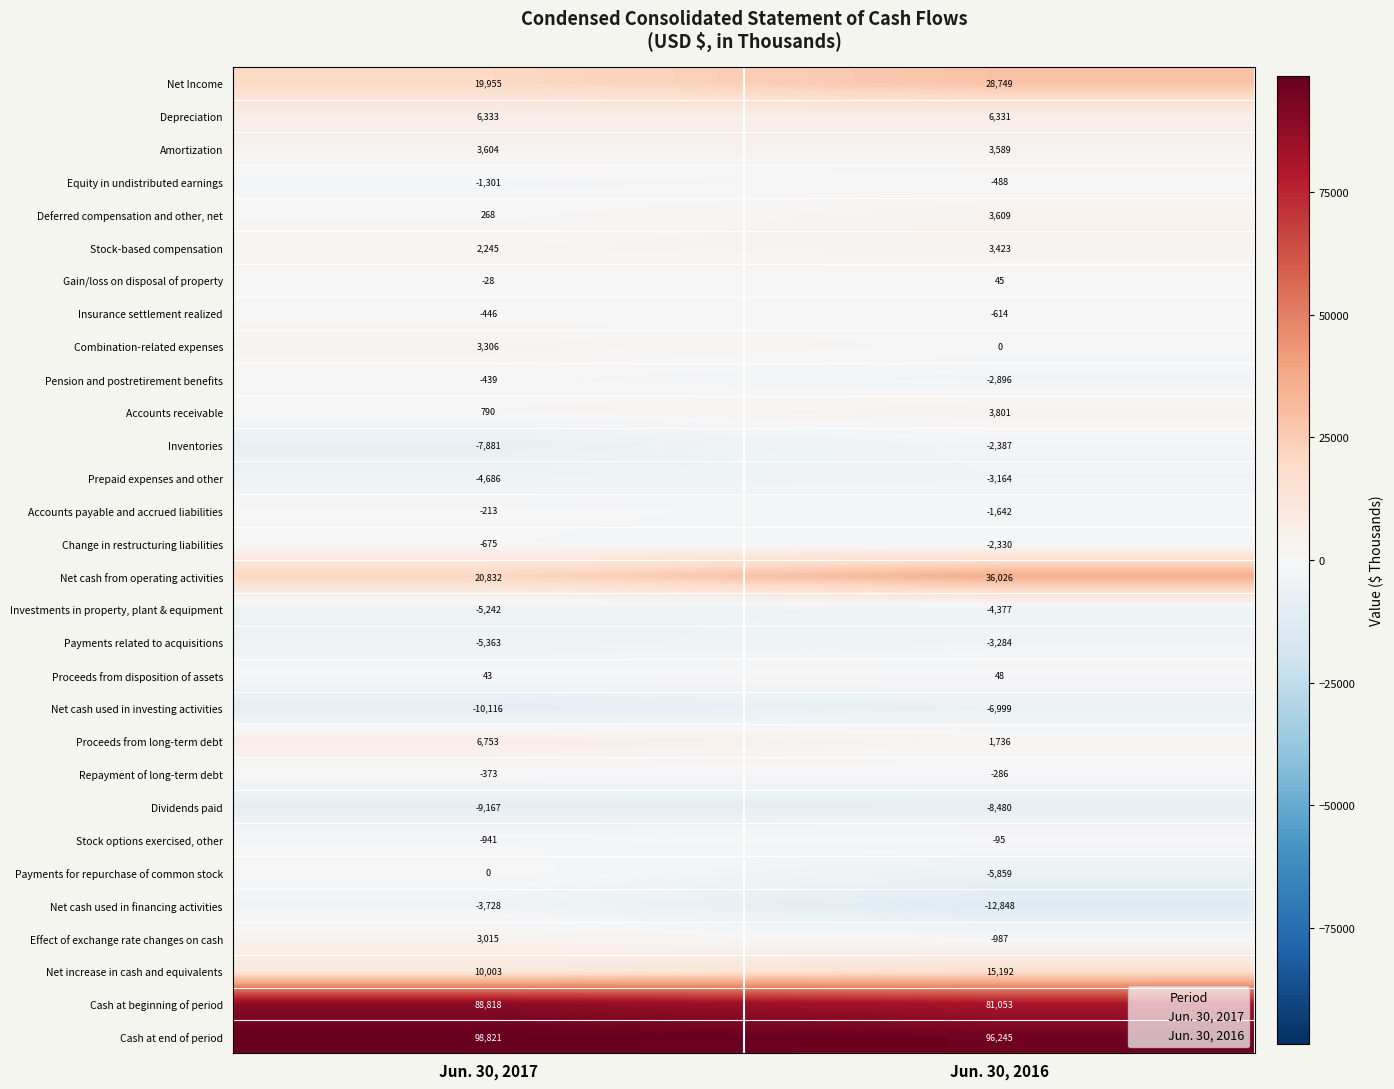

Is the value of Proceeds from long-term debt at Jun. 30, 2016 greater than the value of Payments for repurchase of common stock at Jun. 30, 2016?

Yes